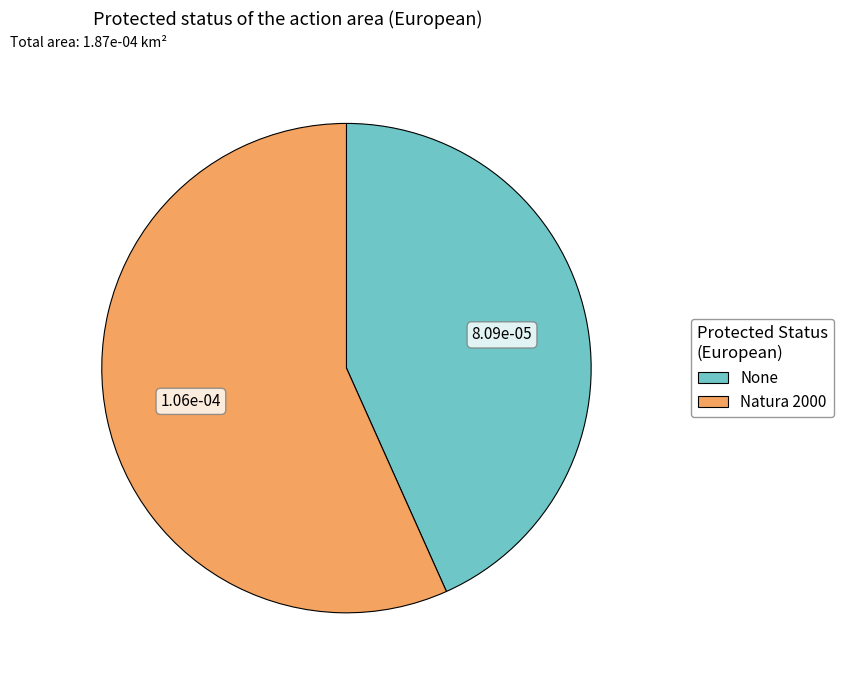

Rank the categories by value from highest to lowest.

Natura 2000, None